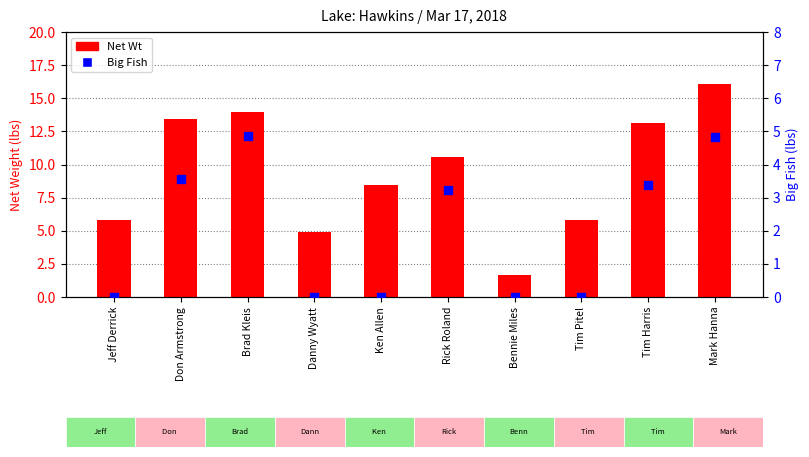

Is the value of Big Fish at Rick Roland greater than the value of Net Wt at Jeff Derrick?

No